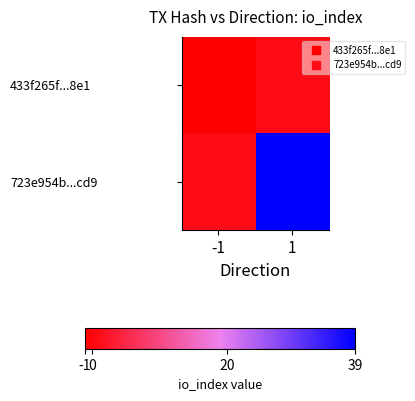

List the series in order of their peak value, highest first.

723e954b...cd9, 433f265f...8e1